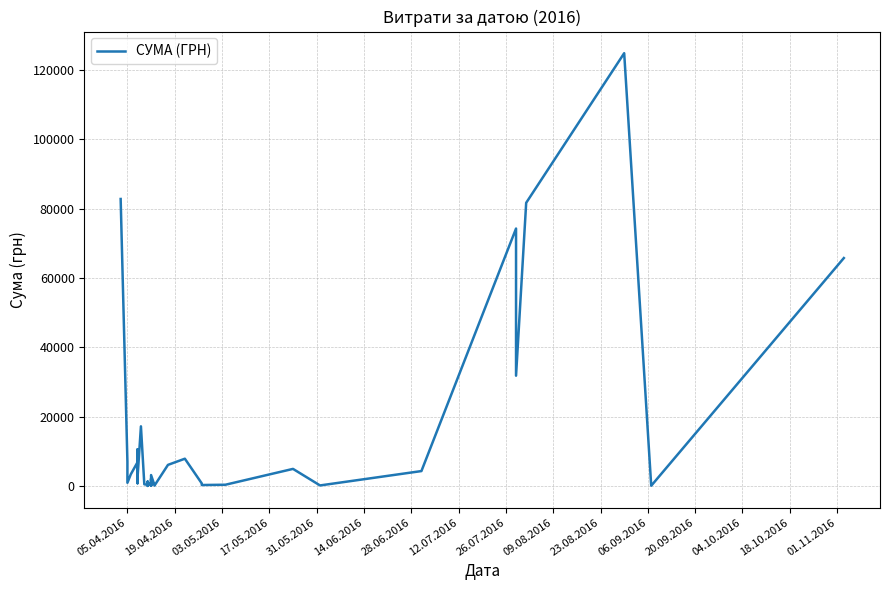

What is the difference between the maximum and minimum values?

124867.4